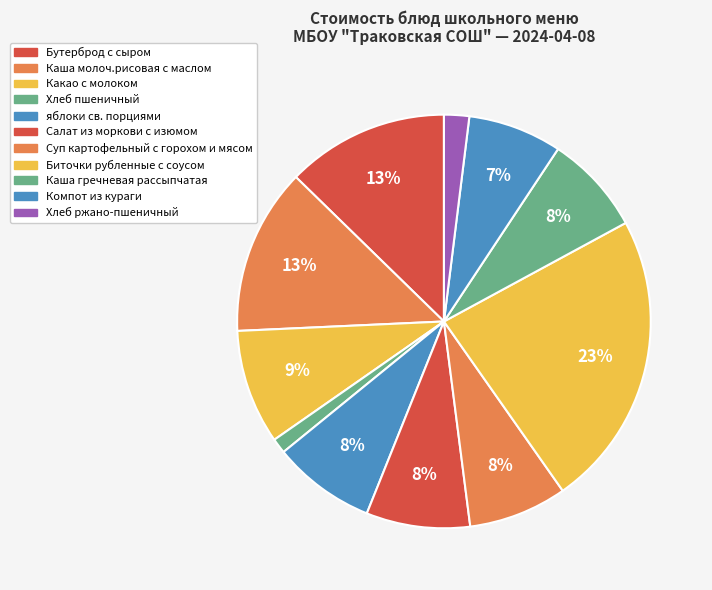

To the nearest percent, what portion does Компот из кураги represent?

7%